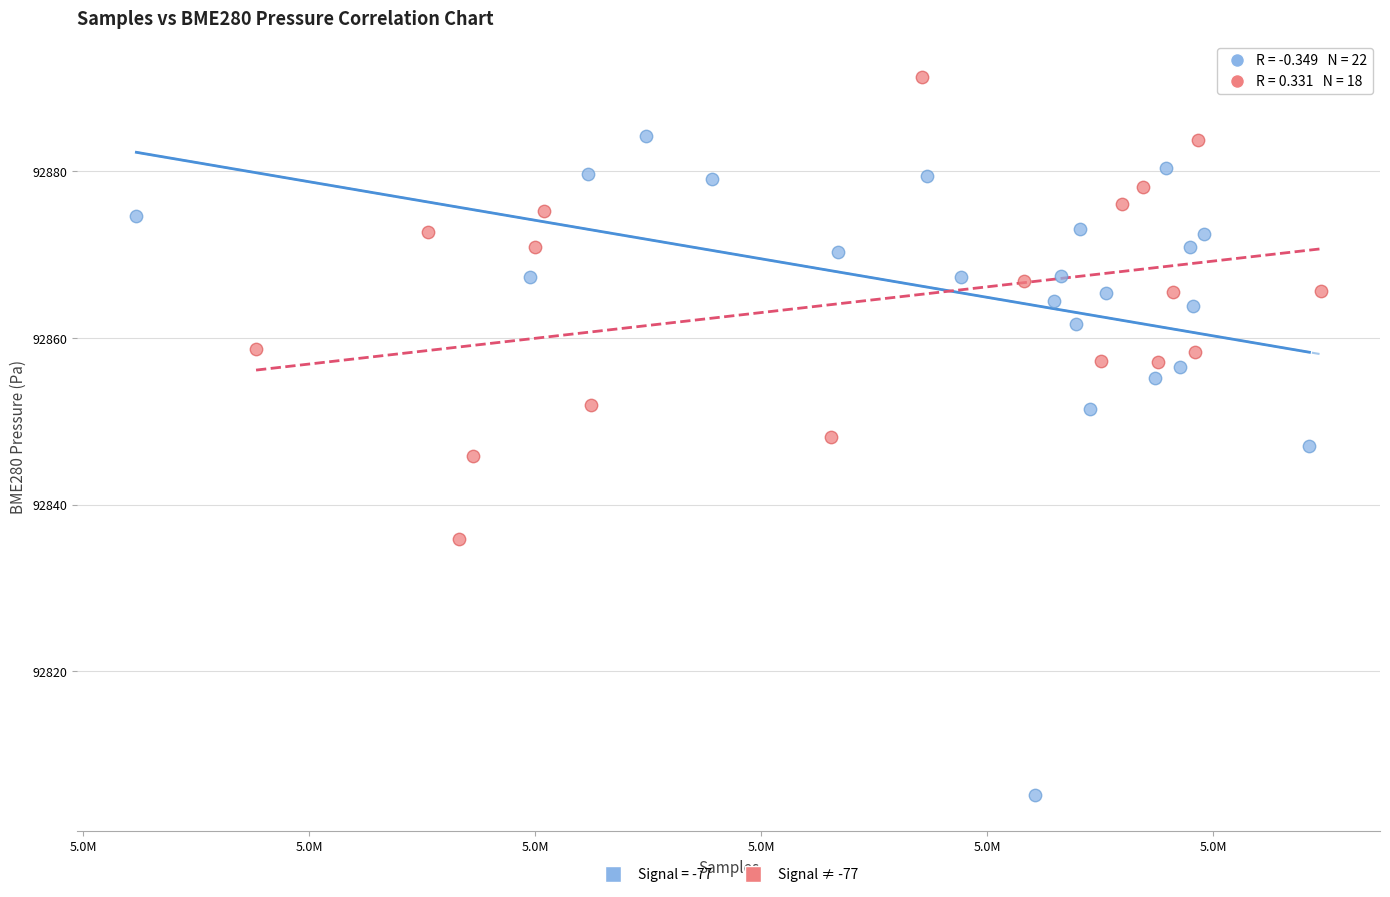

Which series reaches the maximum Y coordinate?

Signal ≠ -77